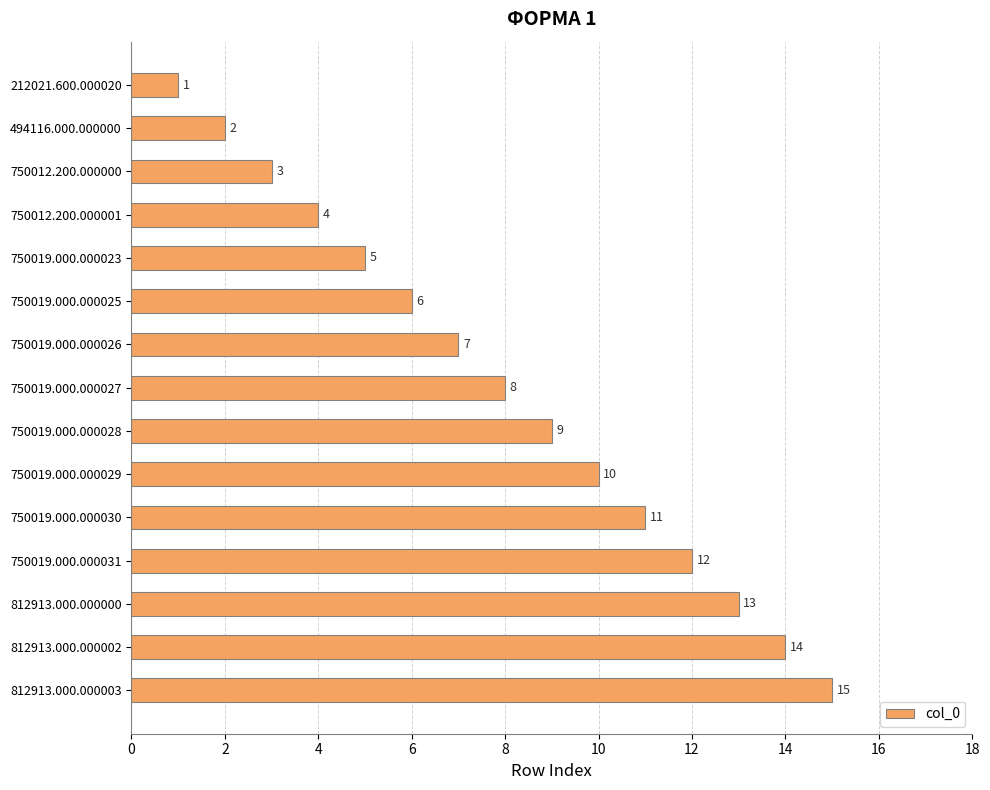

List the labels in order of value, largest first.

812913.000.000003, 812913.000.000002, 812913.000.000000, 750019.000.000031, 750019.000.000030, 750019.000.000029, 750019.000.000028, 750019.000.000027, 750019.000.000026, 750019.000.000025, 750019.000.000023, 750012.200.000001, 750012.200.000000, 494116.000.000000, 212021.600.000020